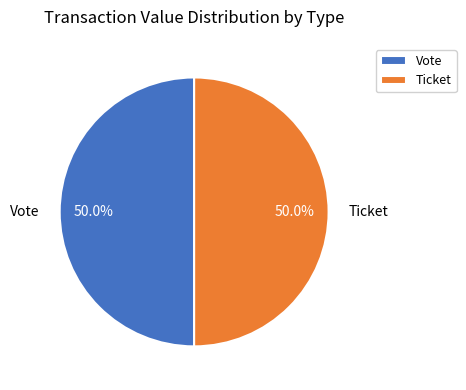

What is the ratio of the value at Vote to the value at Ticket?

1.0